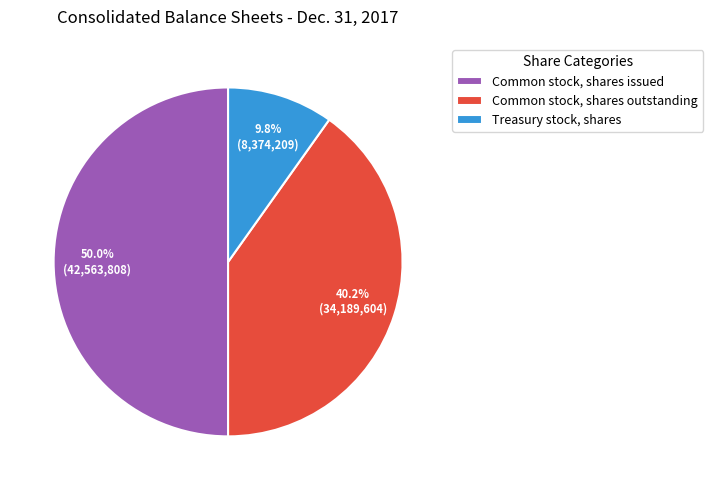

To the nearest percent, what portion does Treasury stock, shares represent?

10%